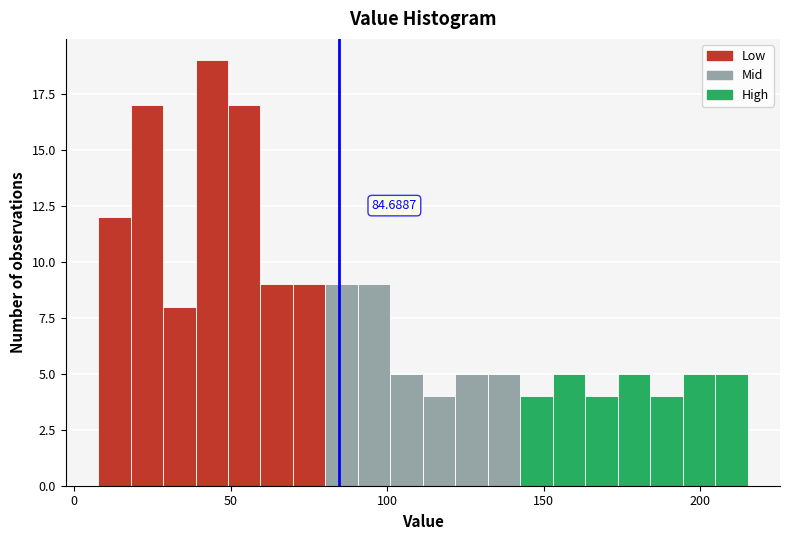

Read against the x-axis, roughly where is the centre of the tallest bar?

45